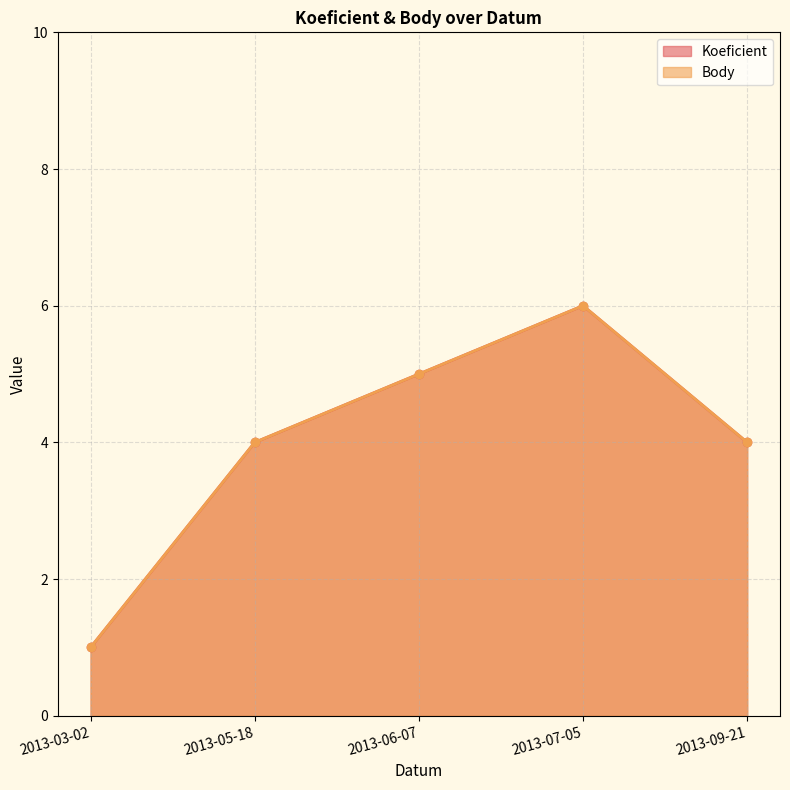

How many Koeficient values are between 4 and 5?

3